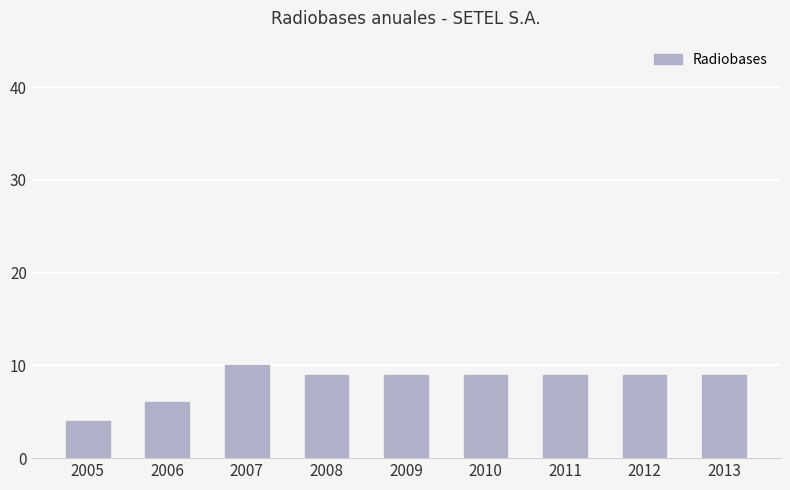

True or false: the data shows 7 at 2007.

False